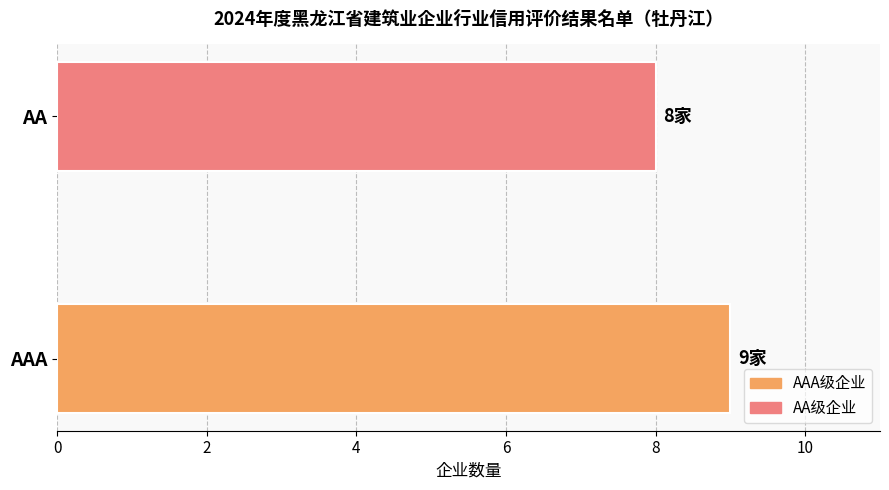

Read the value at AAA.

9